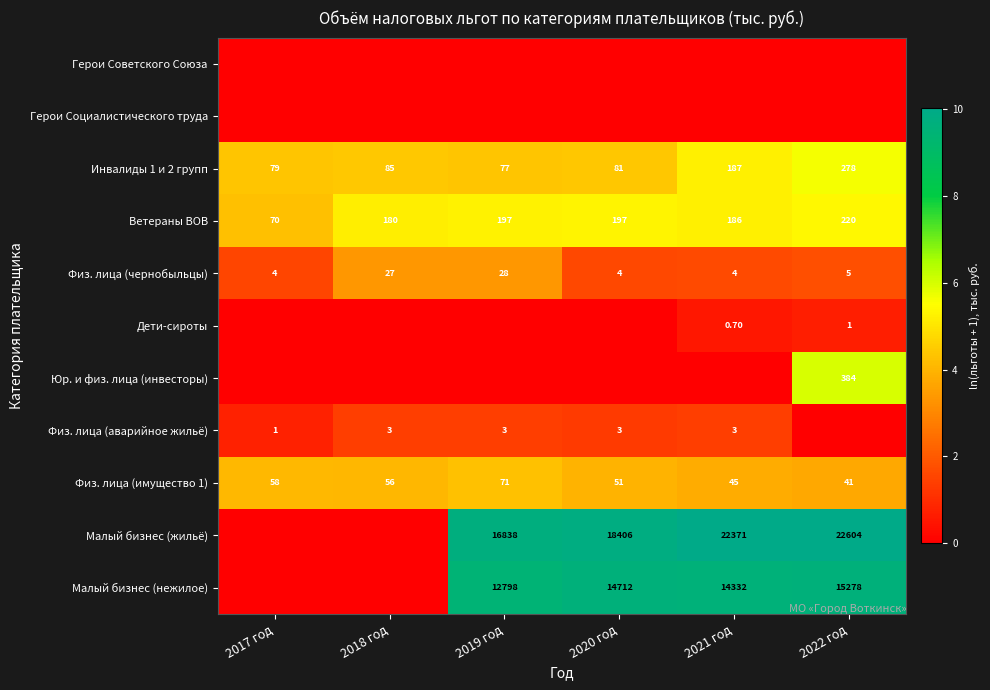

What is the difference between the second highest and minimum values in the Инвалиды 1 и 2 групп series?

110.0